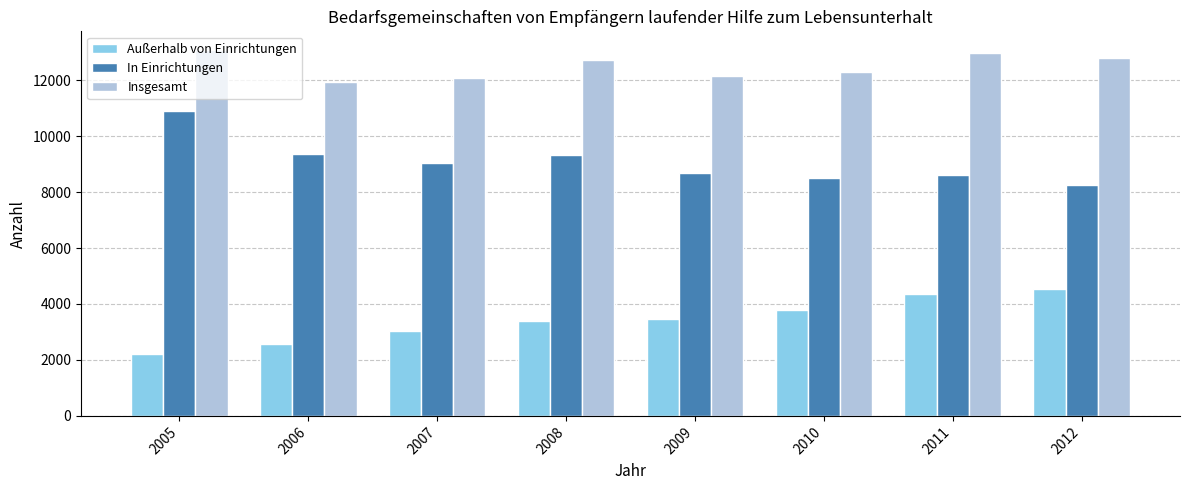

At which category does the chart reach its minimum across all series?

2005